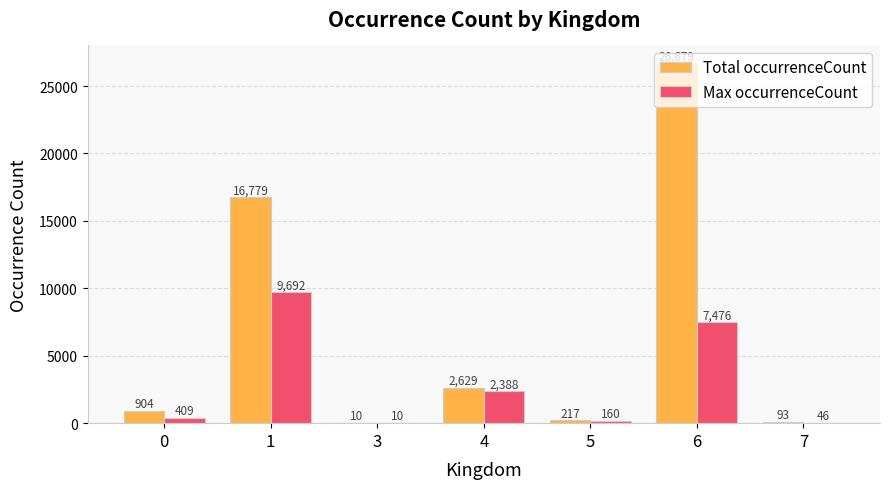

Between 6 and 7, which series saw the biggest shift?

Total occurrenceCount